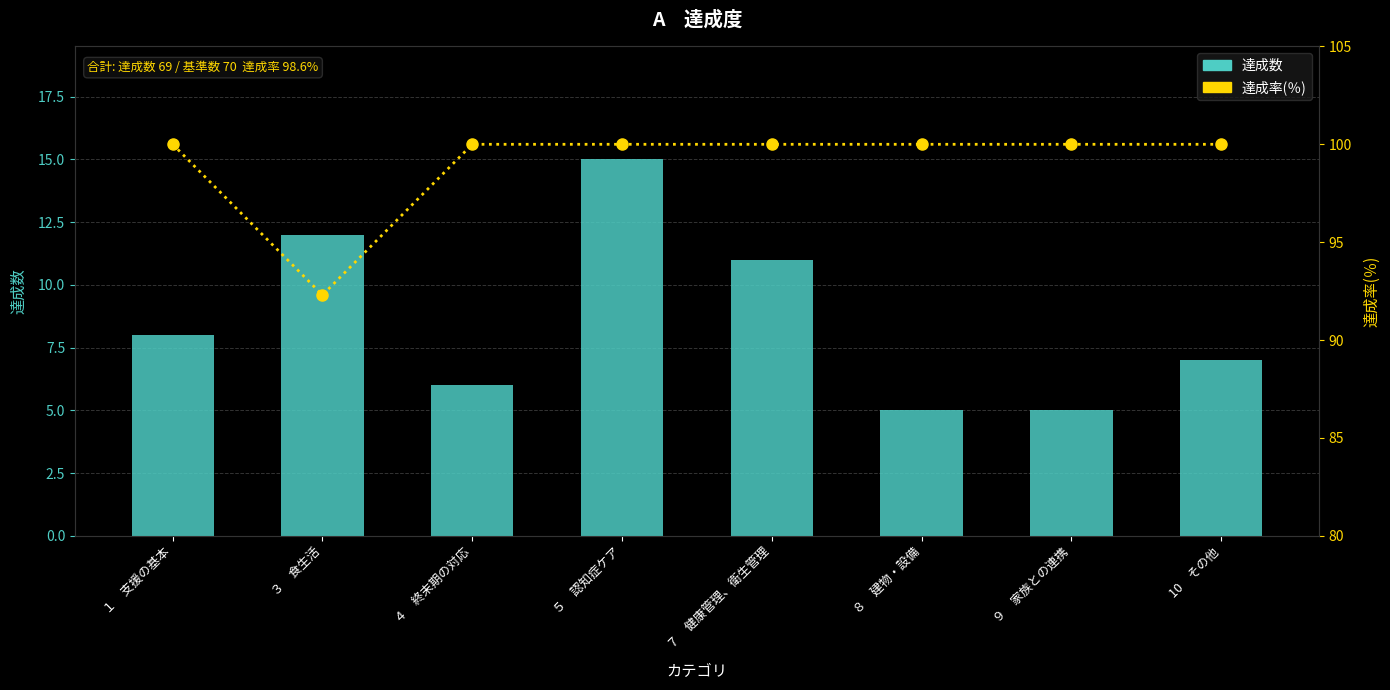

What position from the right is 10　その他?

1